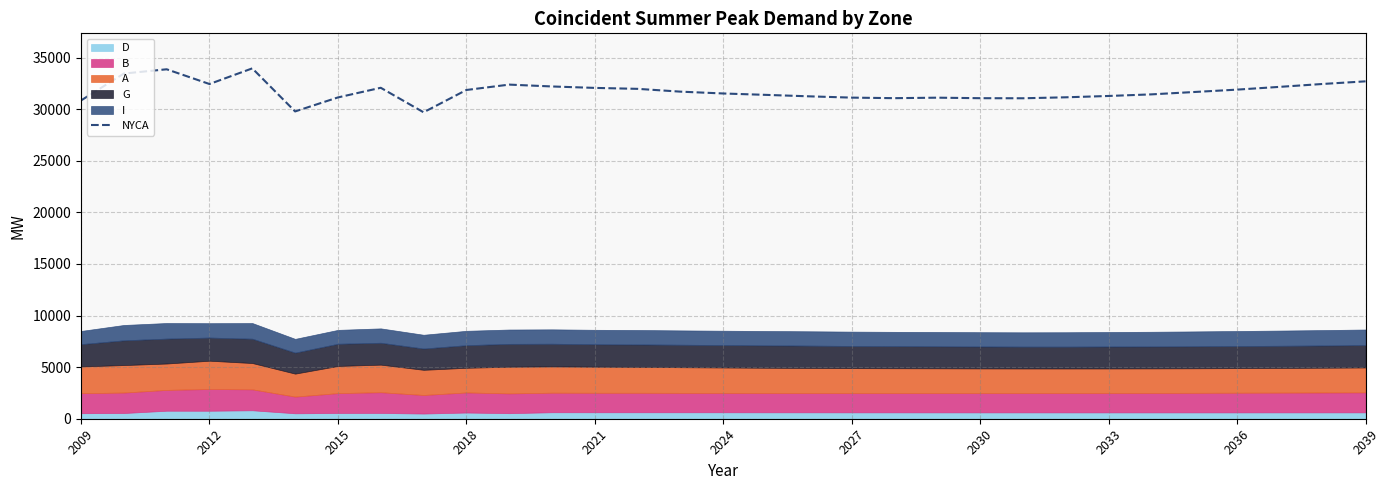

The NYCA series shows 47819 at 2024. True or false?

False